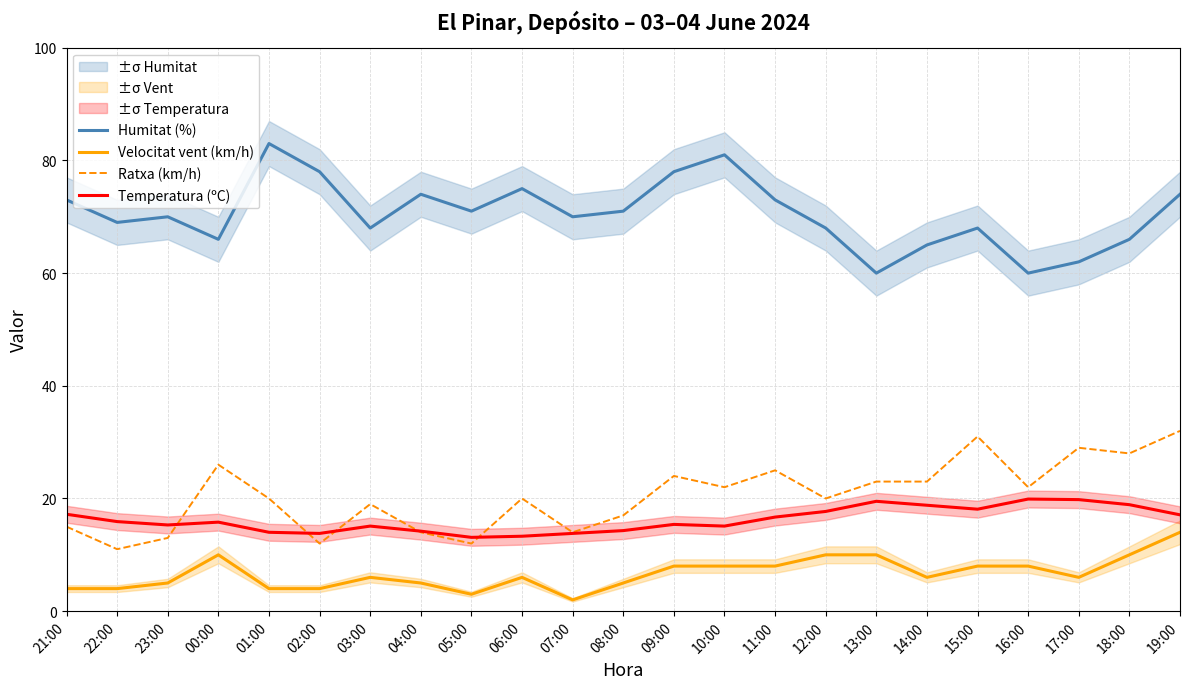

In Temperatura (ºC), how many points are lower than both neighbors (excluding endpoints)?

5